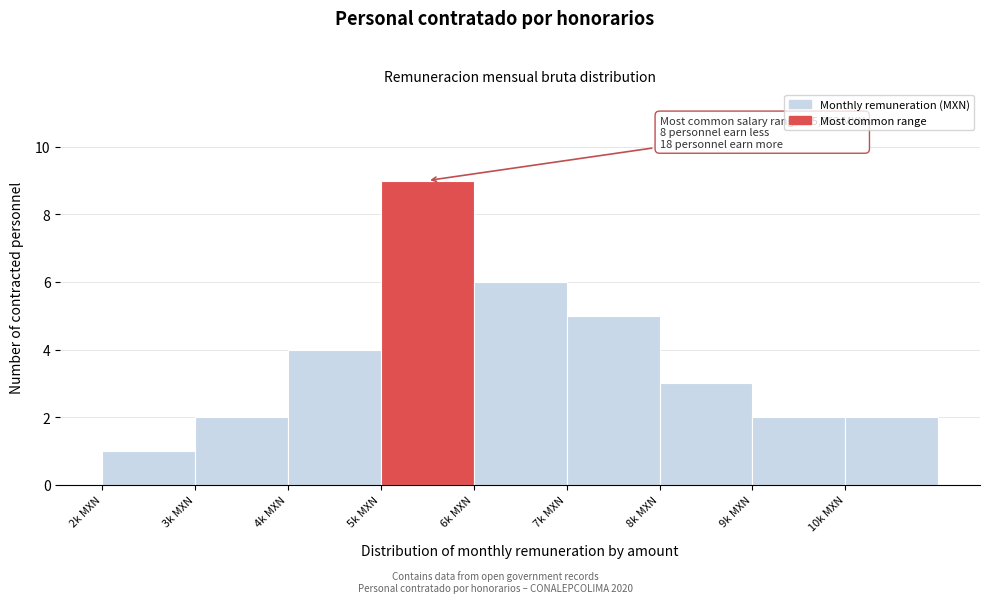

Reading left to right, extract all data points from this chart.

1	2	4	9	6	5	3	2	2